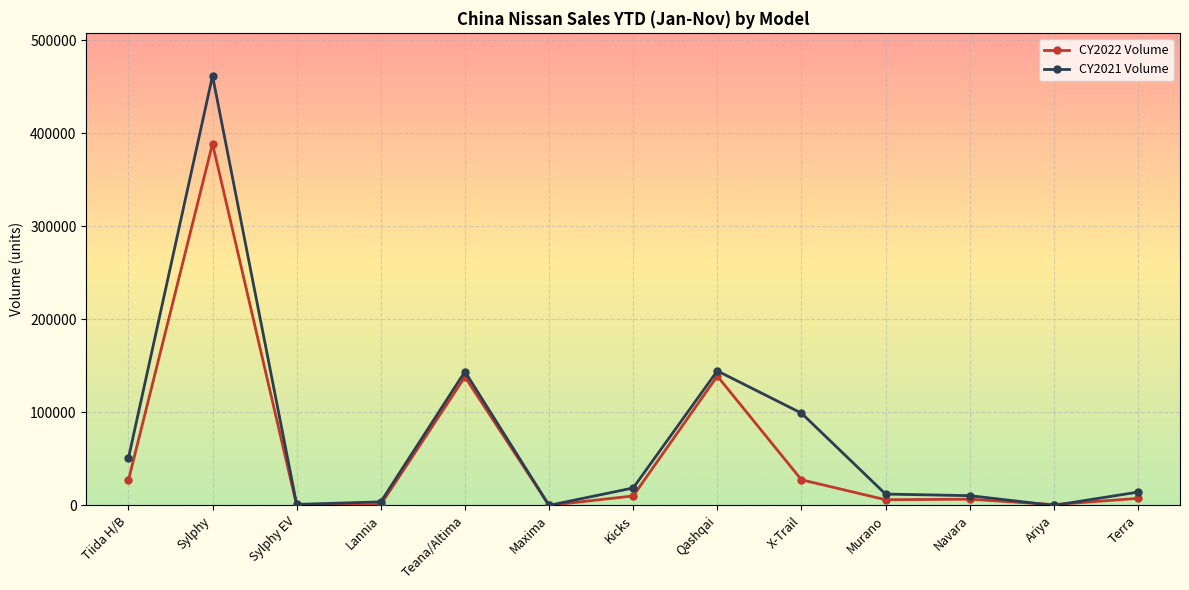

What is the label of the 3rd point from the right?

Navara